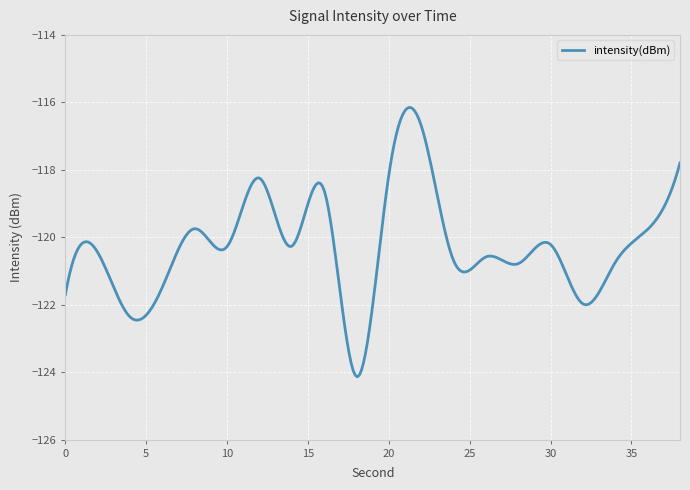

What is the maximum value shown in the chart?

-116.2